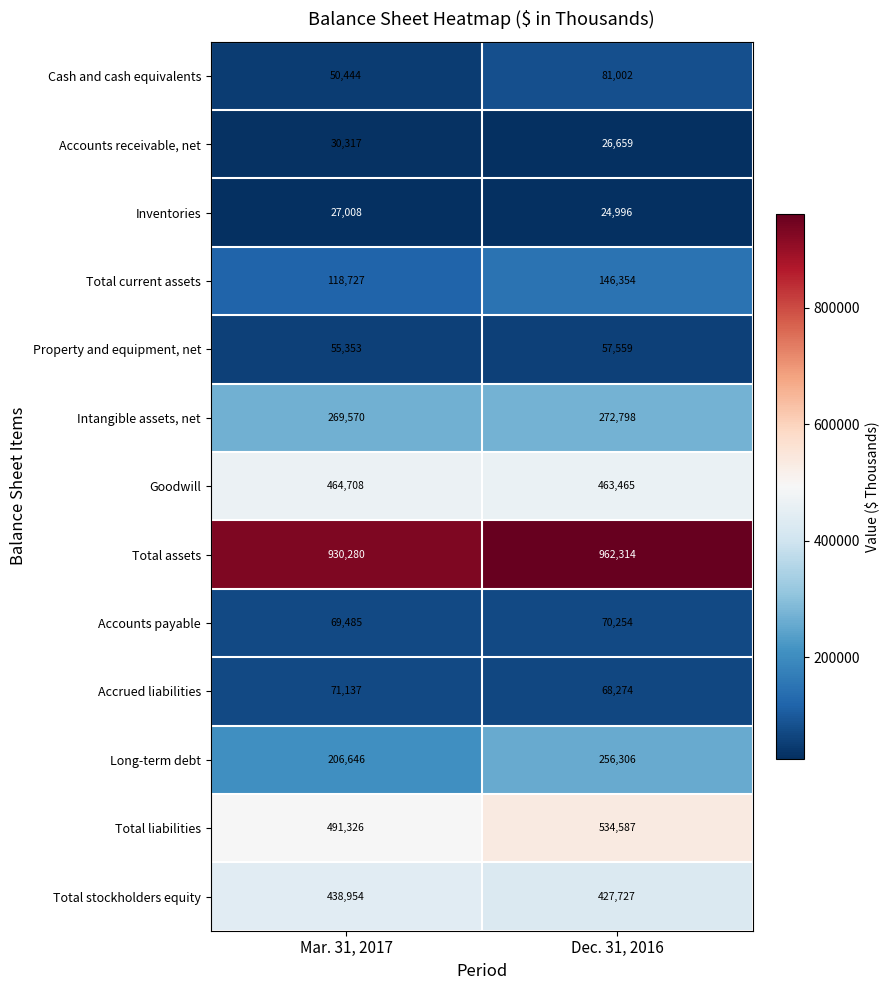

Reading left to right, extract all data points from this chart.

Cash and cash equivalents: Mar. 31, 2017=50444	Dec. 31, 2016=81002
Accounts receivable, net: Mar. 31, 2017=30317	Dec. 31, 2016=26659
Inventories: Mar. 31, 2017=27008	Dec. 31, 2016=24996
Total current assets: Mar. 31, 2017=118727	Dec. 31, 2016=146354
Property and equipment, net: Mar. 31, 2017=55353	Dec. 31, 2016=57559
Intangible assets, net: Mar. 31, 2017=269570	Dec. 31, 2016=272798
Goodwill: Mar. 31, 2017=464708	Dec. 31, 2016=463465
Total assets: Mar. 31, 2017=930280	Dec. 31, 2016=962314
Accounts payable: Mar. 31, 2017=69485	Dec. 31, 2016=70254
Accrued liabilities: Mar. 31, 2017=71137	Dec. 31, 2016=68274
Long-term debt: Mar. 31, 2017=206646	Dec. 31, 2016=256306
Total liabilities: Mar. 31, 2017=491326	Dec. 31, 2016=534587
Total stockholders equity: Mar. 31, 2017=438954	Dec. 31, 2016=427727